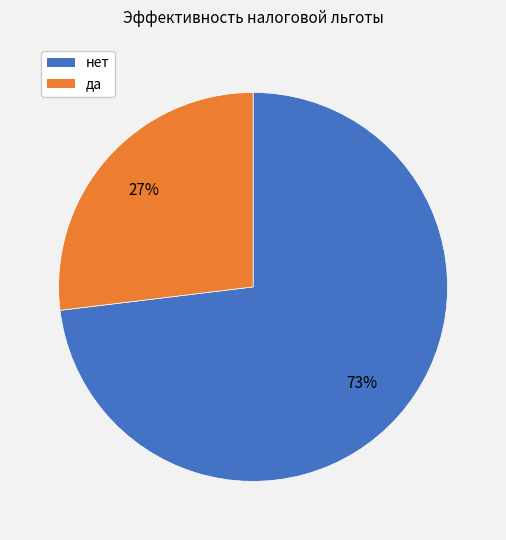

Does any single category account for the majority?

Yes